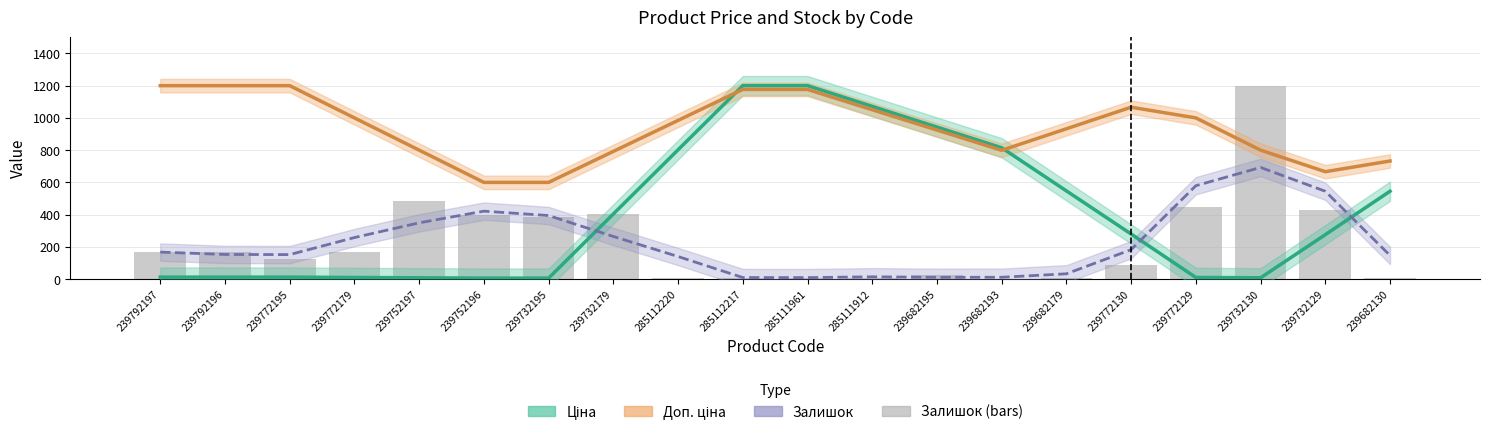

How many values in the Залишок (smooth) series are below 167?

10